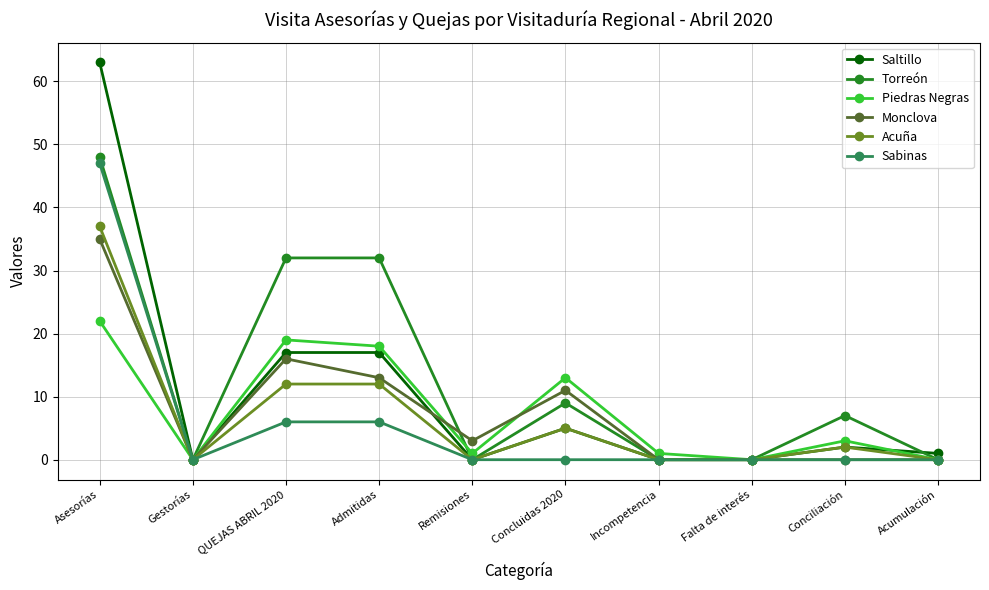

What is the difference between the highest and lowest values at Concluidas 2020?

13